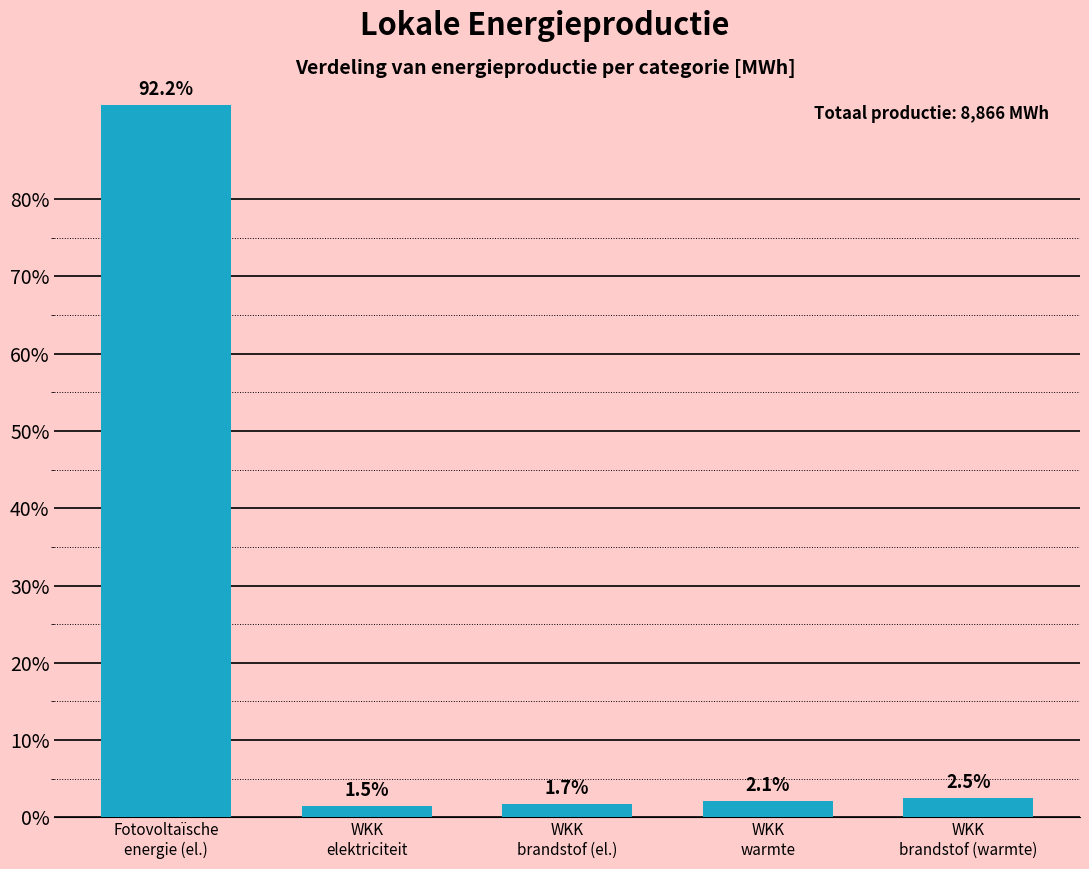

Reading left to right, list all the values displayed in this chart.

92.2	1.5	1.7	2.1	2.5